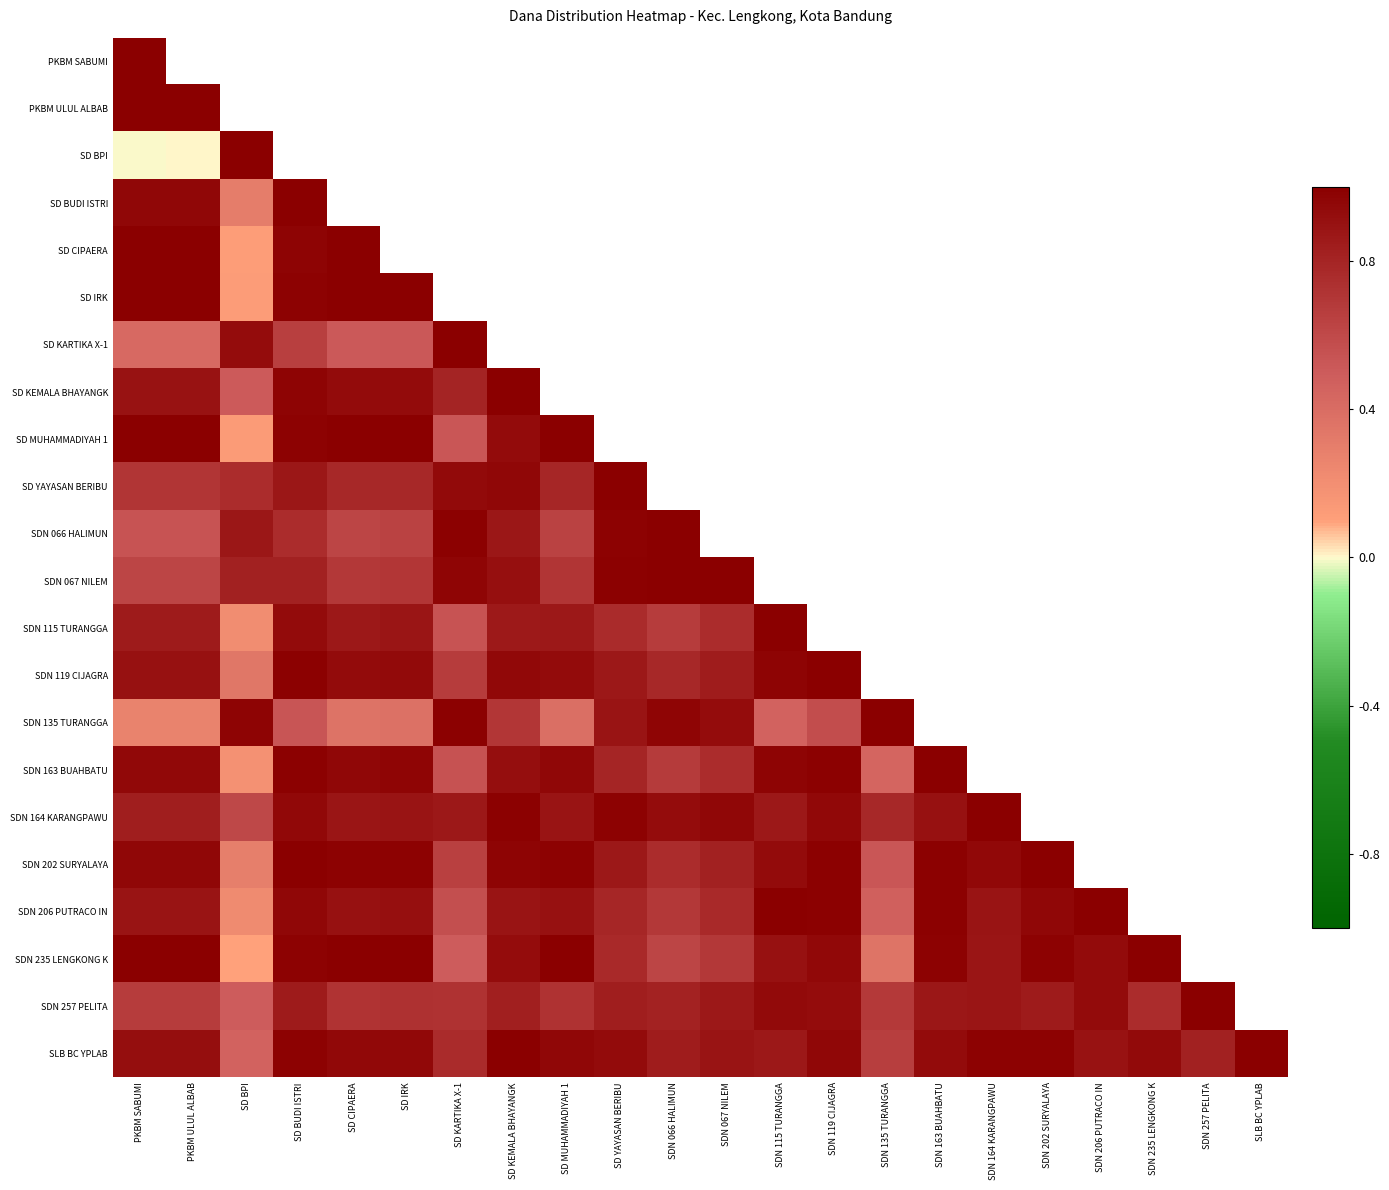

The value of SDN 163 BUAHBATU at SDN 135 TURANGGA is 0.6. True or false?

False